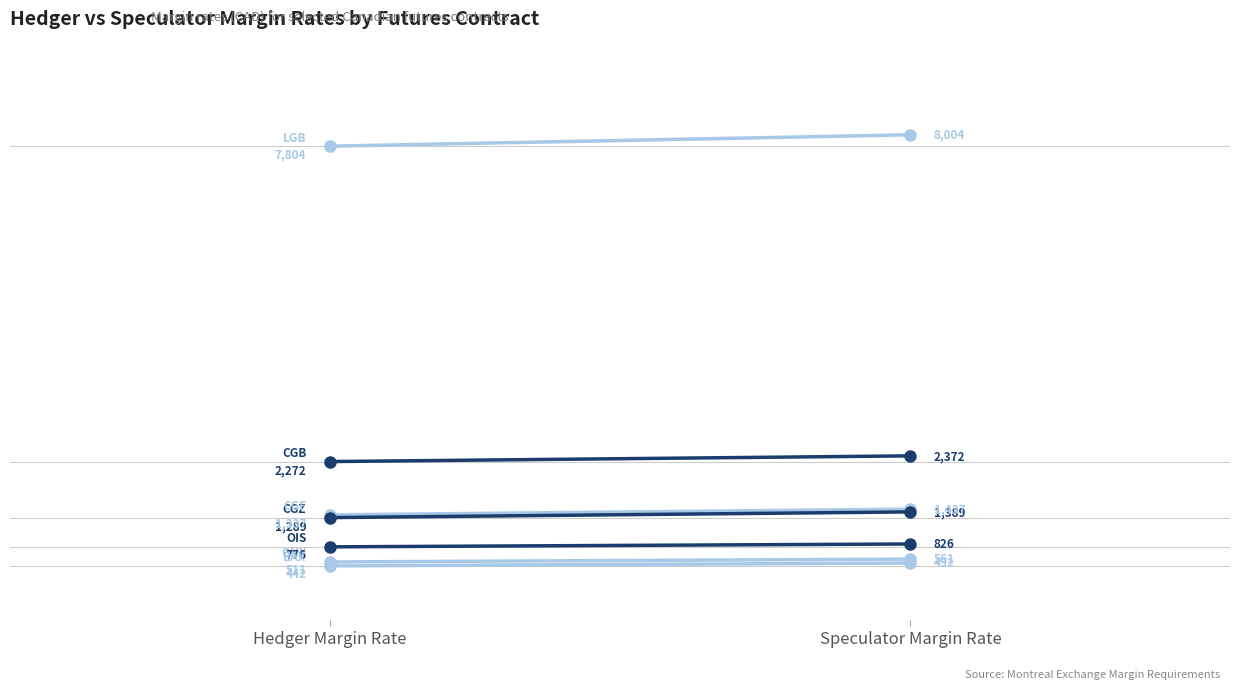

True or false: HEDGER MARGIN RATE has more than 0 interior local peaks.

True